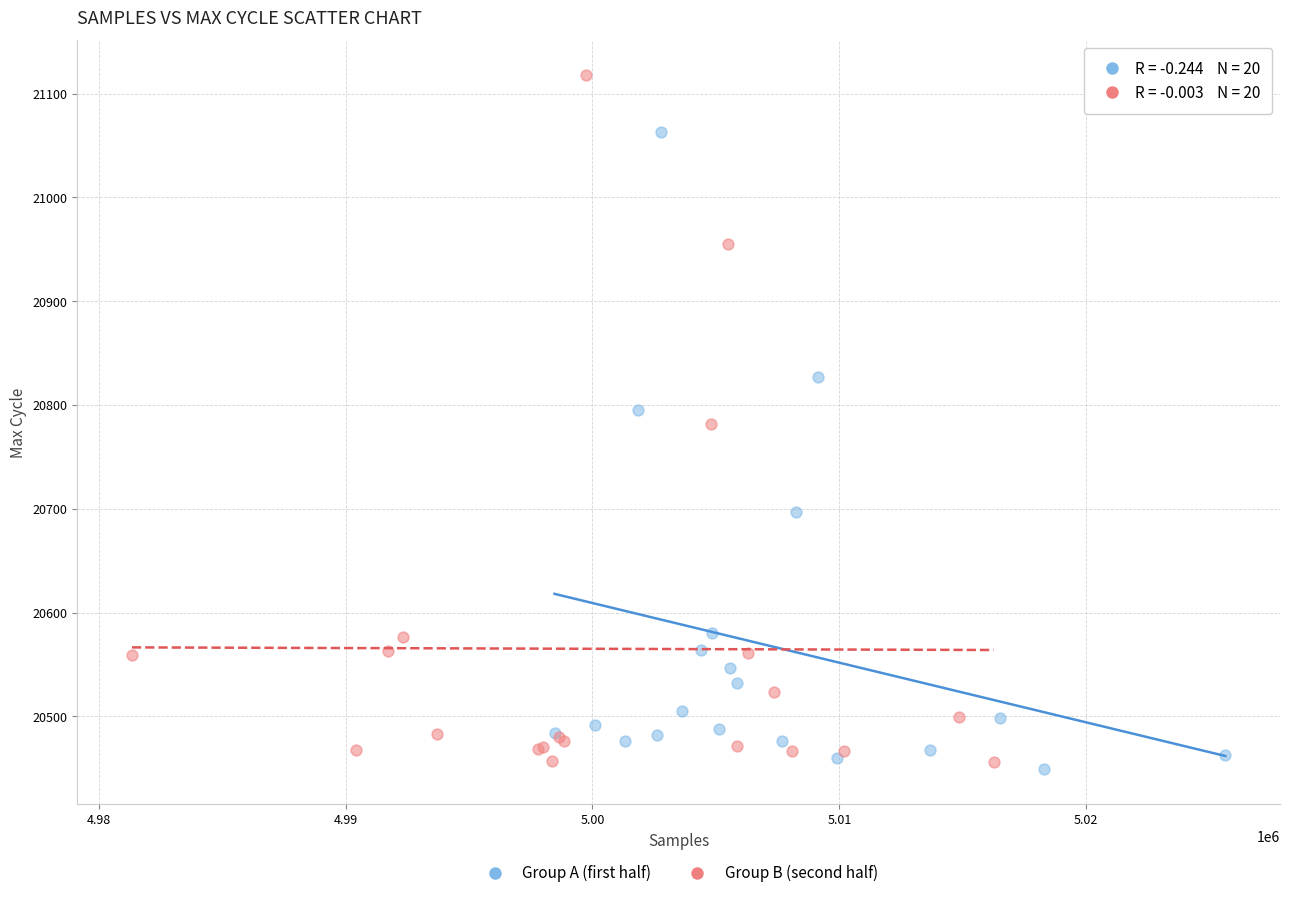

Which series contains the highest Y value?

Group B (second half)